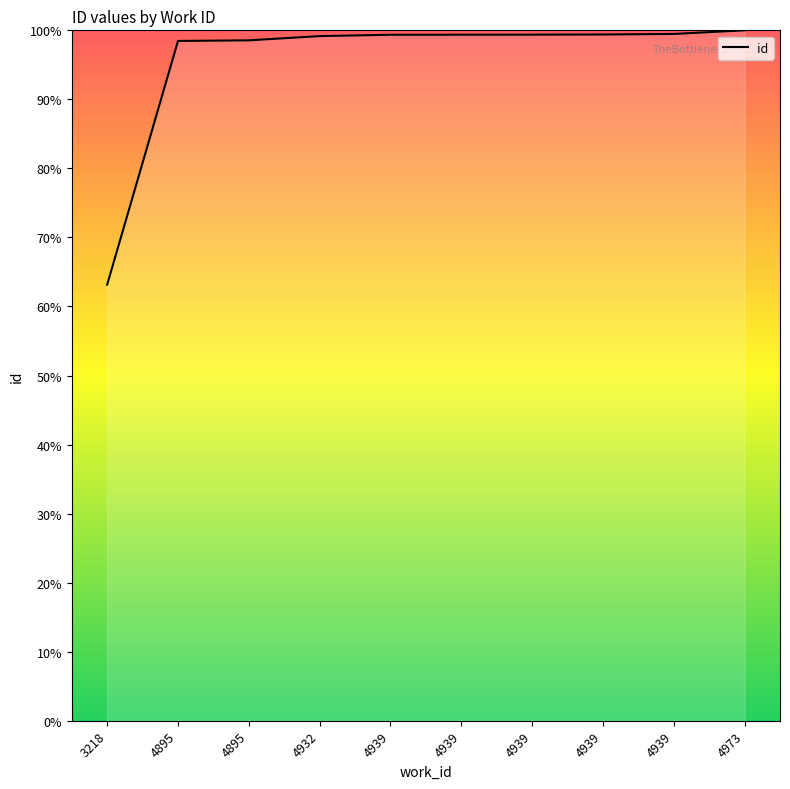

How many lines are shown in the chart?

1